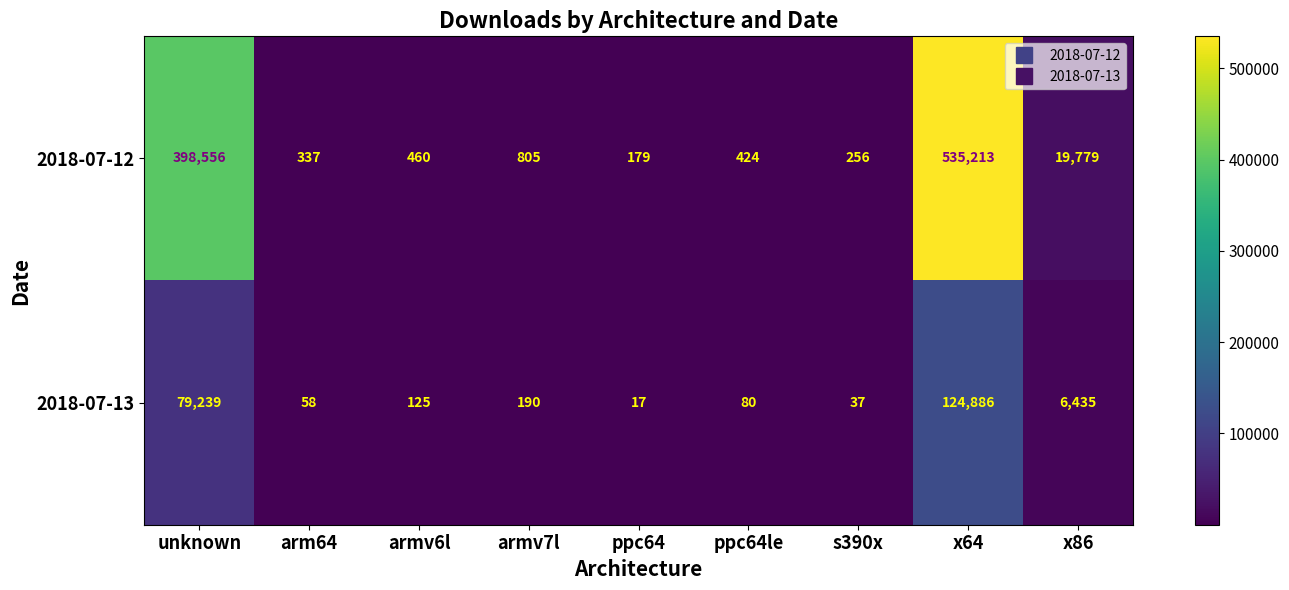

What is the greatest value displayed?

535213